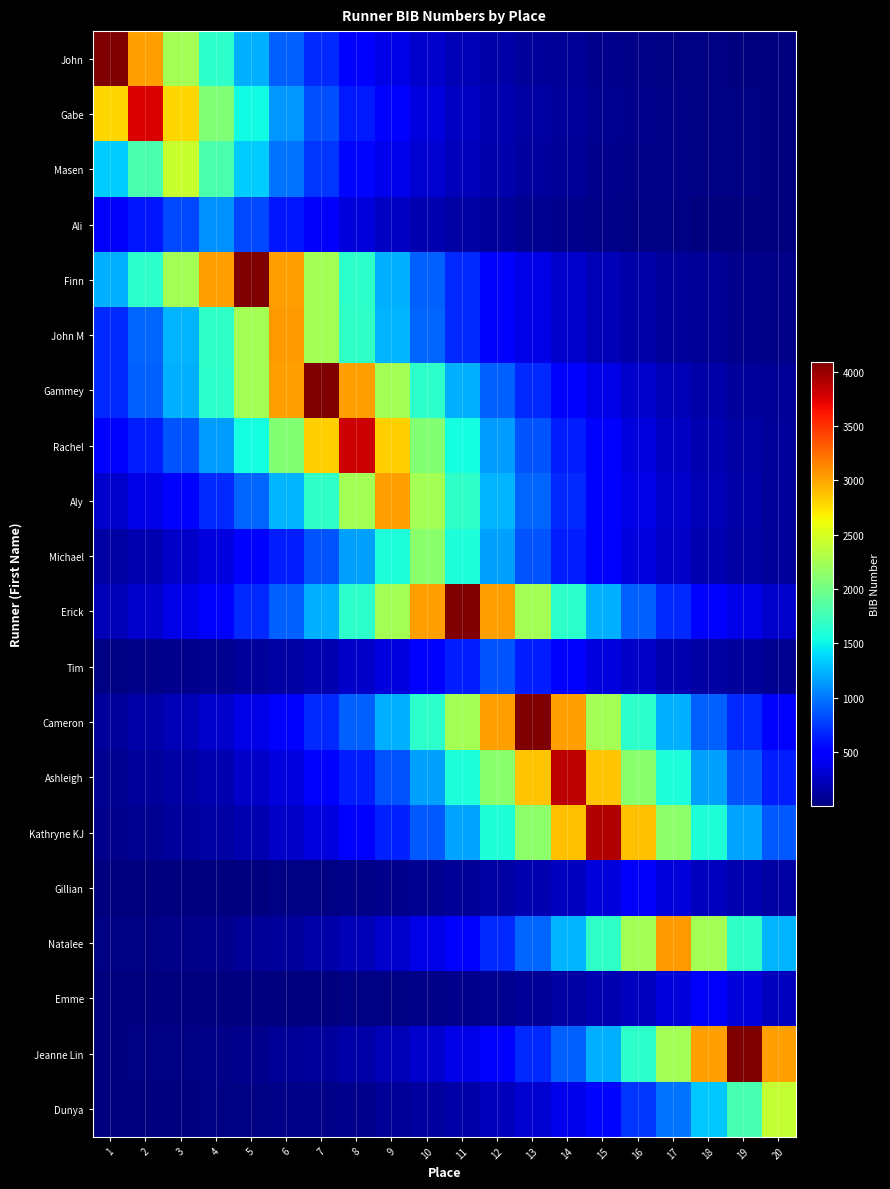

Between 17 and 10, which is larger?

10